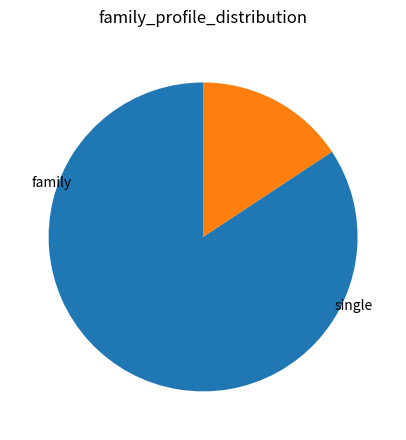

How many segments does this pie chart have?

2